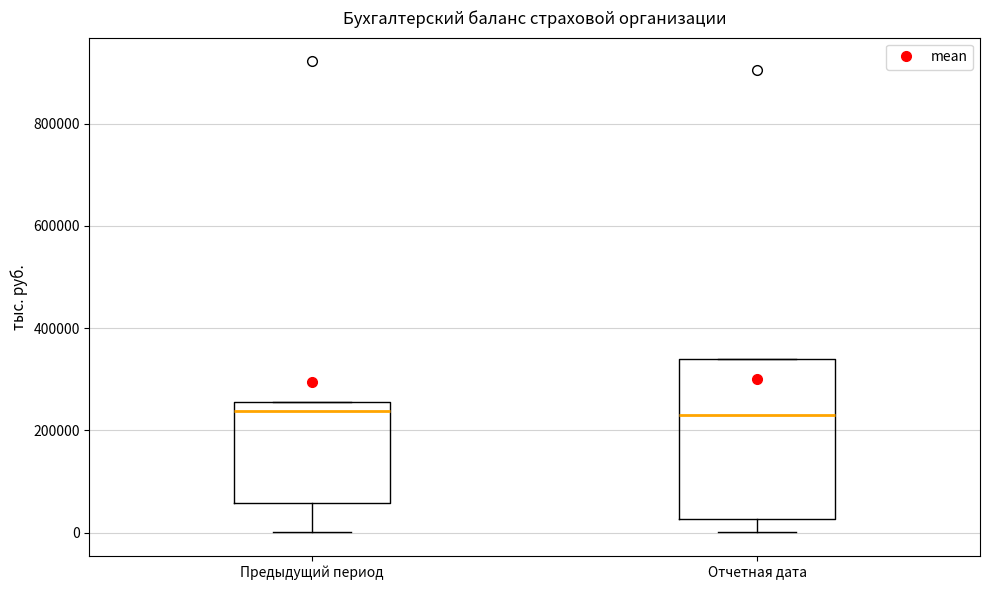

Which box is the tallest, from its lower edge to its upper edge?

Отчетная дата